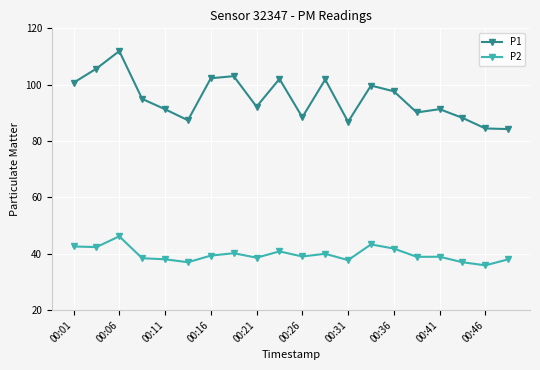

What is the greatest value displayed?

111.9